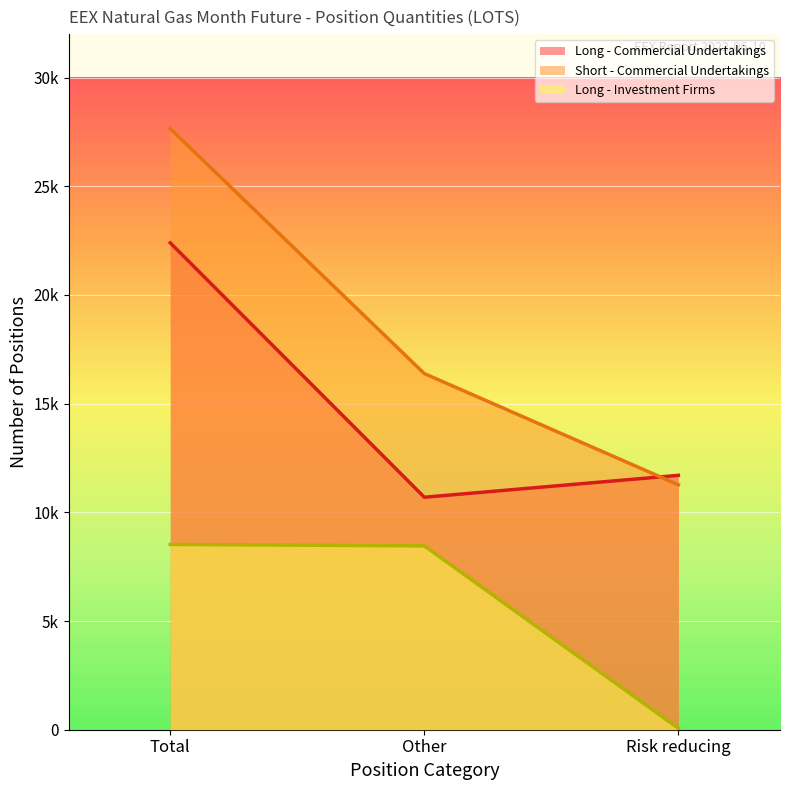

Rank the series at Risk reducing from lowest to highest value.

Long - Investment Firms, Short - Commercial Undertakings, Long - Commercial Undertakings